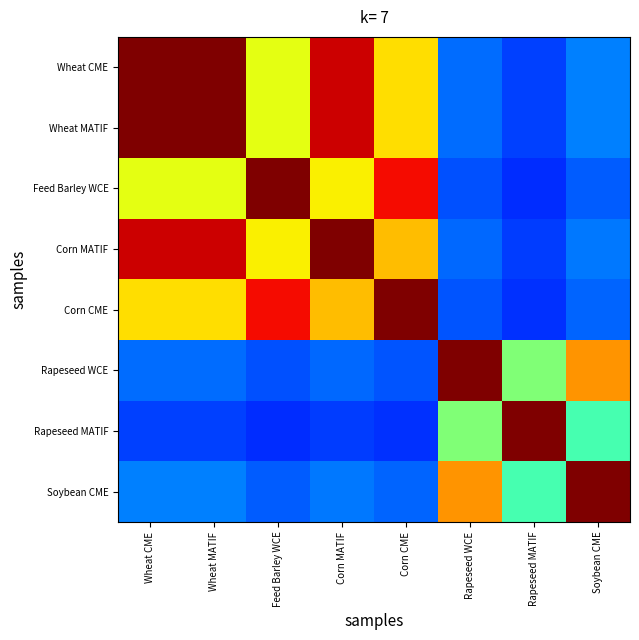

Reading left to right, what are all the values shown in this chart?

Wheat CME: Wheat CME=1.0	Wheat MATIF=1.0	Feed Barley WCE=0.6	Corn MATIF=0.9	Corn CME=0.7	Rapeseed WCE=0.2	Rapeseed MATIF=0.2	Soybean CME=0.3
Wheat MATIF: Wheat CME=1.0	Wheat MATIF=1.0	Feed Barley WCE=0.6	Corn MATIF=0.9	Corn CME=0.7	Rapeseed WCE=0.2	Rapeseed MATIF=0.2	Soybean CME=0.3
Feed Barley WCE: Wheat CME=0.6	Wheat MATIF=0.6	Feed Barley WCE=1.0	Corn MATIF=0.7	Corn CME=0.9	Rapeseed WCE=0.2	Rapeseed MATIF=0.2	Soybean CME=0.2
Corn MATIF: Wheat CME=0.9	Wheat MATIF=0.9	Feed Barley WCE=0.7	Corn MATIF=1.0	Corn CME=0.7	Rapeseed WCE=0.2	Rapeseed MATIF=0.2	Soybean CME=0.2
Corn CME: Wheat CME=0.7	Wheat MATIF=0.7	Feed Barley WCE=0.9	Corn MATIF=0.7	Corn CME=1.0	Rapeseed WCE=0.2	Rapeseed MATIF=0.2	Soybean CME=0.2
Rapeseed WCE: Wheat CME=0.2	Wheat MATIF=0.2	Feed Barley WCE=0.2	Corn MATIF=0.2	Corn CME=0.2	Rapeseed WCE=1.0	Rapeseed MATIF=0.5	Soybean CME=0.8
Rapeseed MATIF: Wheat CME=0.2	Wheat MATIF=0.2	Feed Barley WCE=0.2	Corn MATIF=0.2	Corn CME=0.2	Rapeseed WCE=0.5	Rapeseed MATIF=1.0	Soybean CME=0.4
Soybean CME: Wheat CME=0.3	Wheat MATIF=0.3	Feed Barley WCE=0.2	Corn MATIF=0.2	Corn CME=0.2	Rapeseed WCE=0.8	Rapeseed MATIF=0.4	Soybean CME=1.0